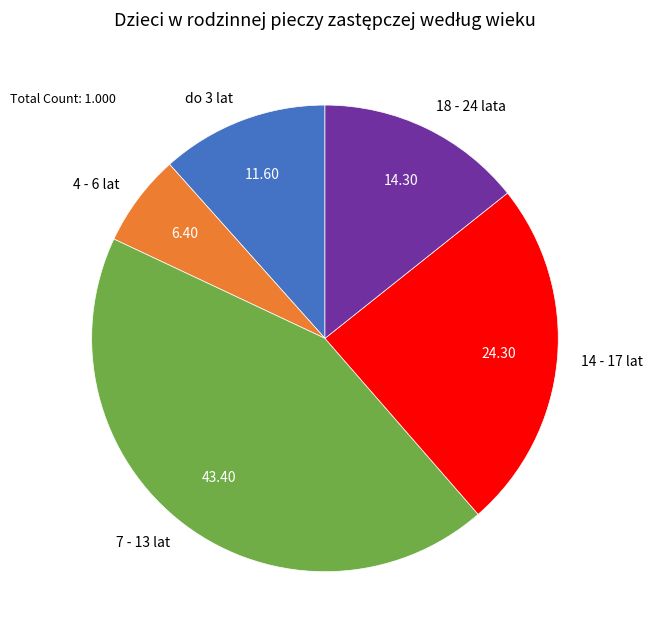

Is 14 - 17 lat the majority of the pie?

No